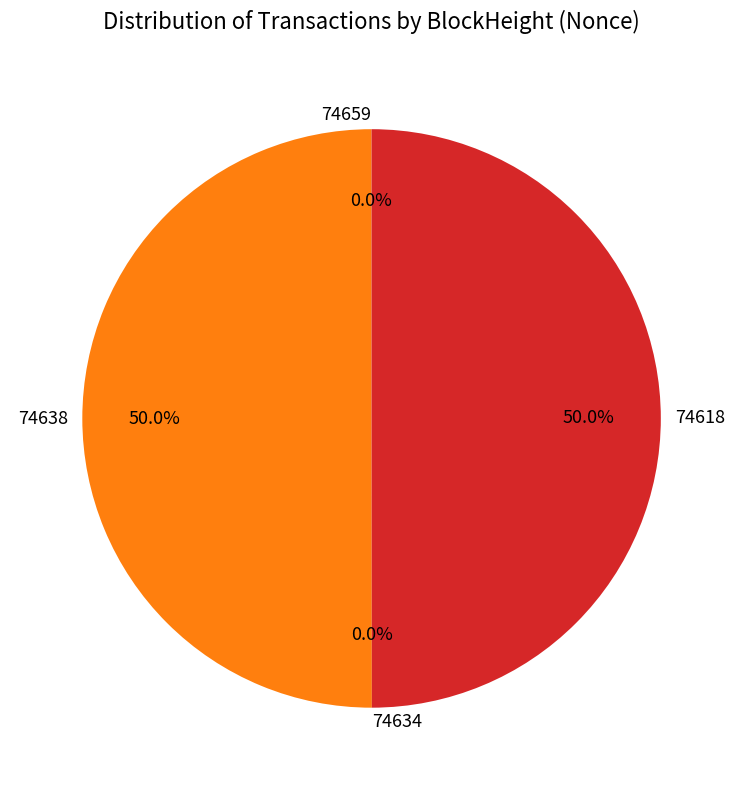

Combined, what portion of the pie is 74618 and 74638?

100.0%